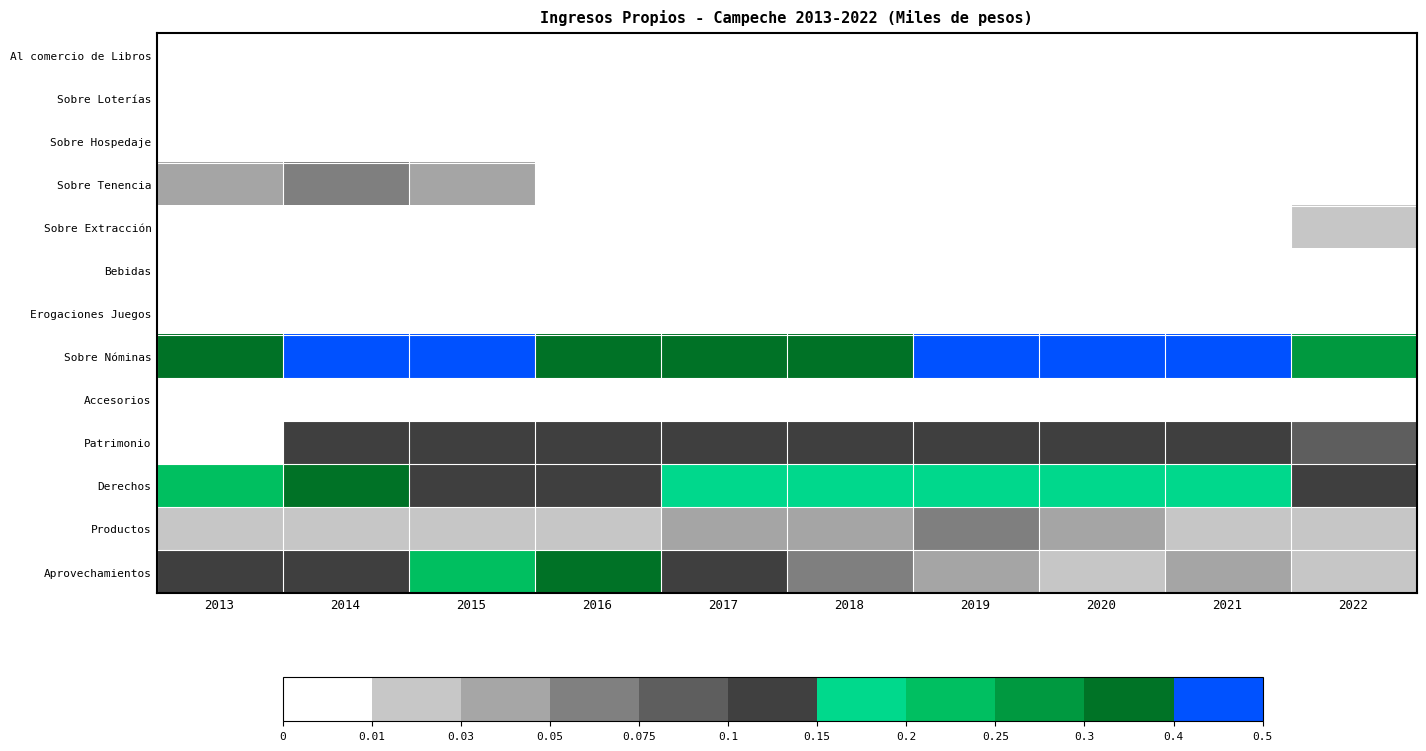

At how many categories does at least one series exceed 0?

10